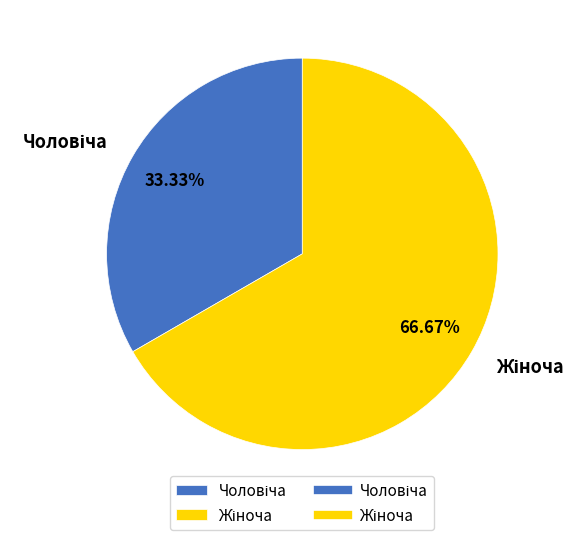

Is there a majority slice in this chart?

Yes